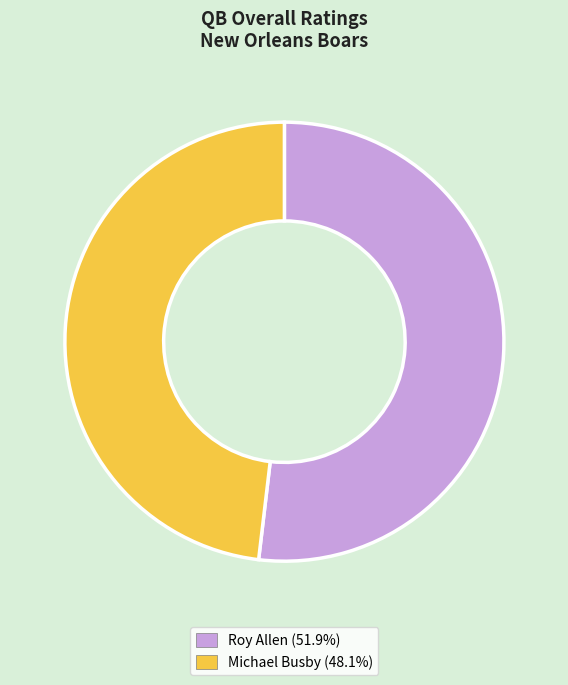

Is there a majority slice in this chart?

Yes